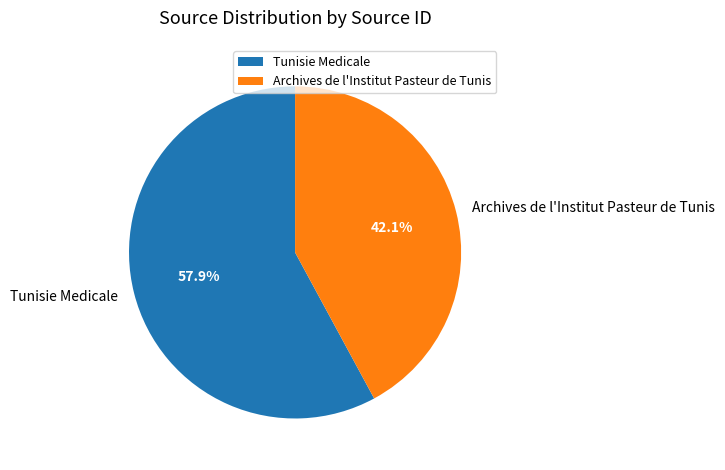

Rank the categories by value from lowest to highest.

Archives de l'Institut Pasteur de Tunis, Tunisie Medicale